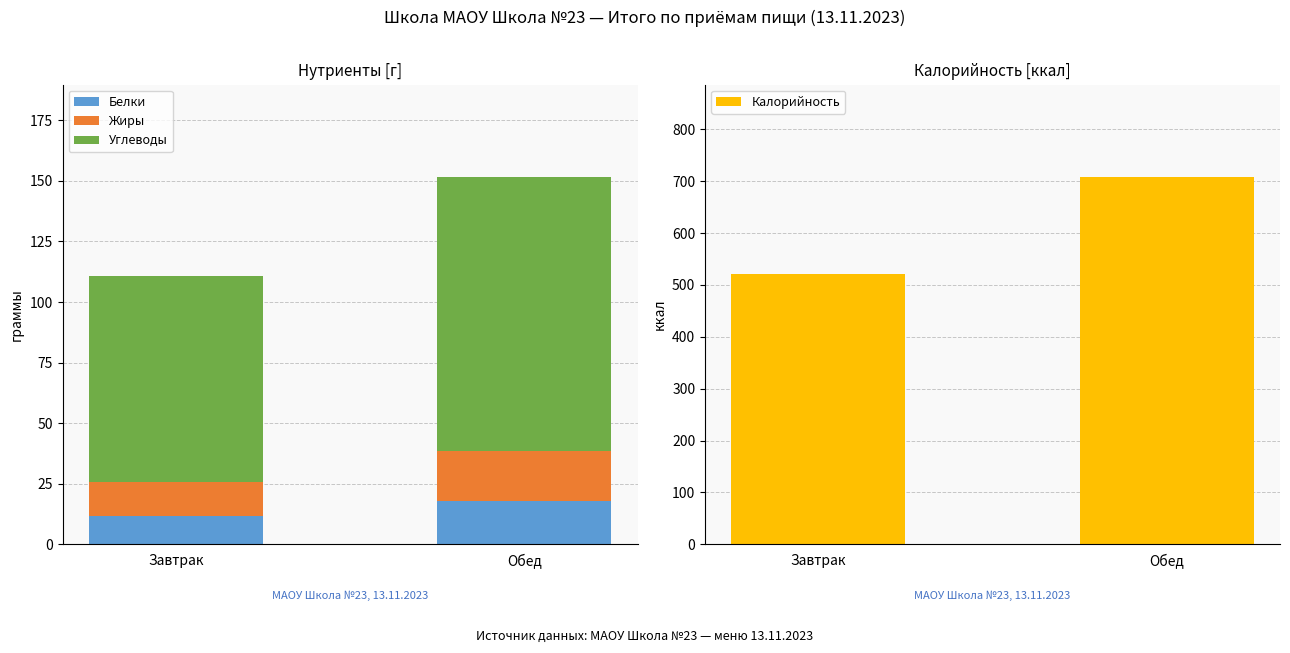

What are all the series names shown in the legend?

Белки, Жиры, Углеводы, Калорийность